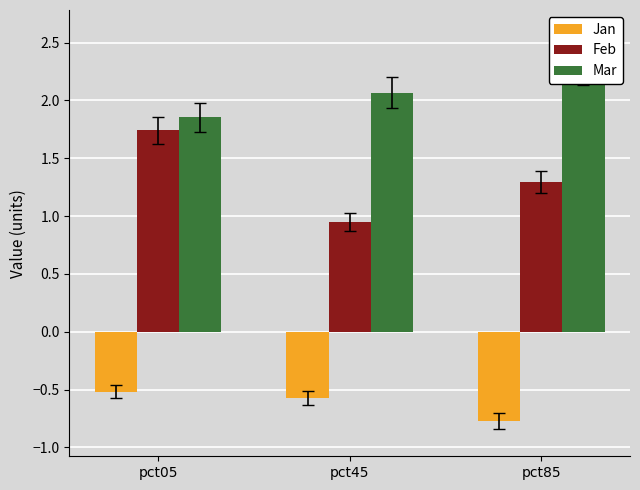

Which series has the widest spread of values?

Feb